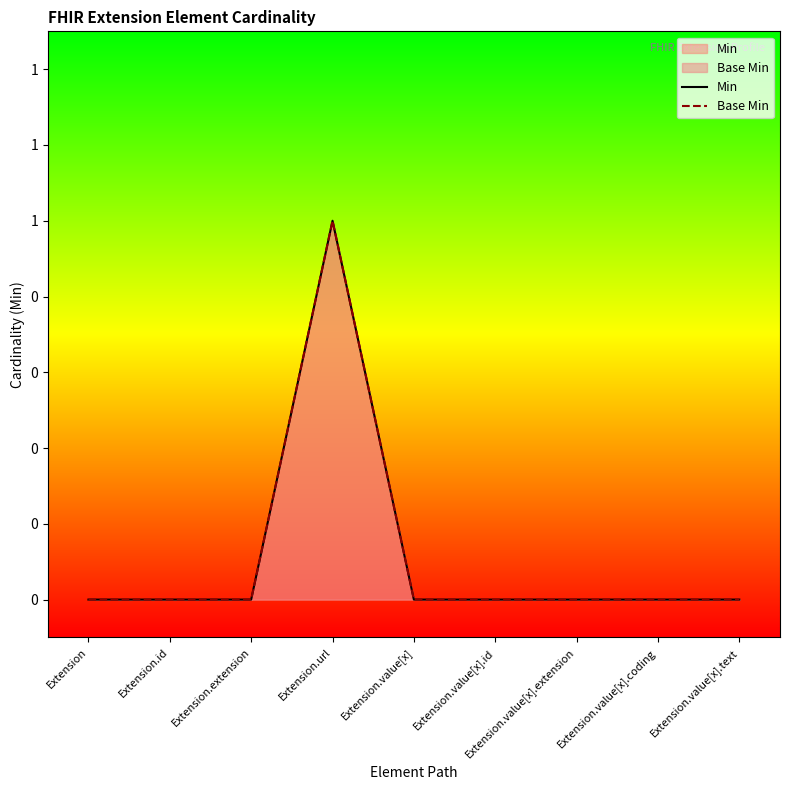

At which category is the sum across all series the highest?

Extension.url